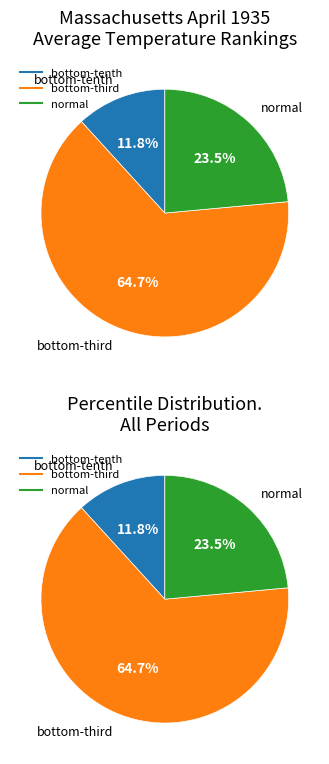

Count the number of slices in the pie.

3